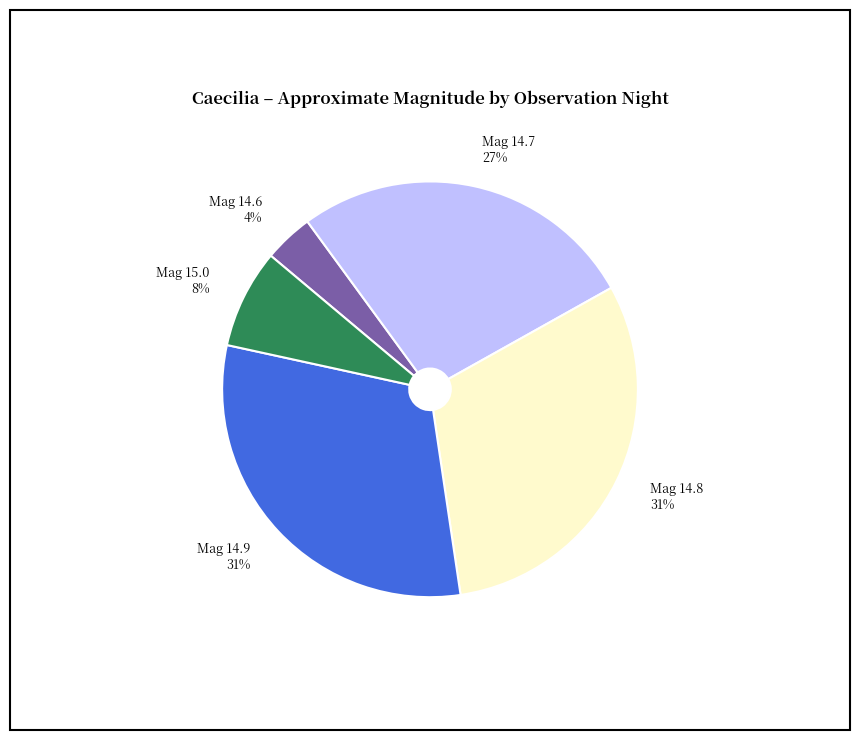

True or false: Mag 14.7 accounts for 27% of the total.

True